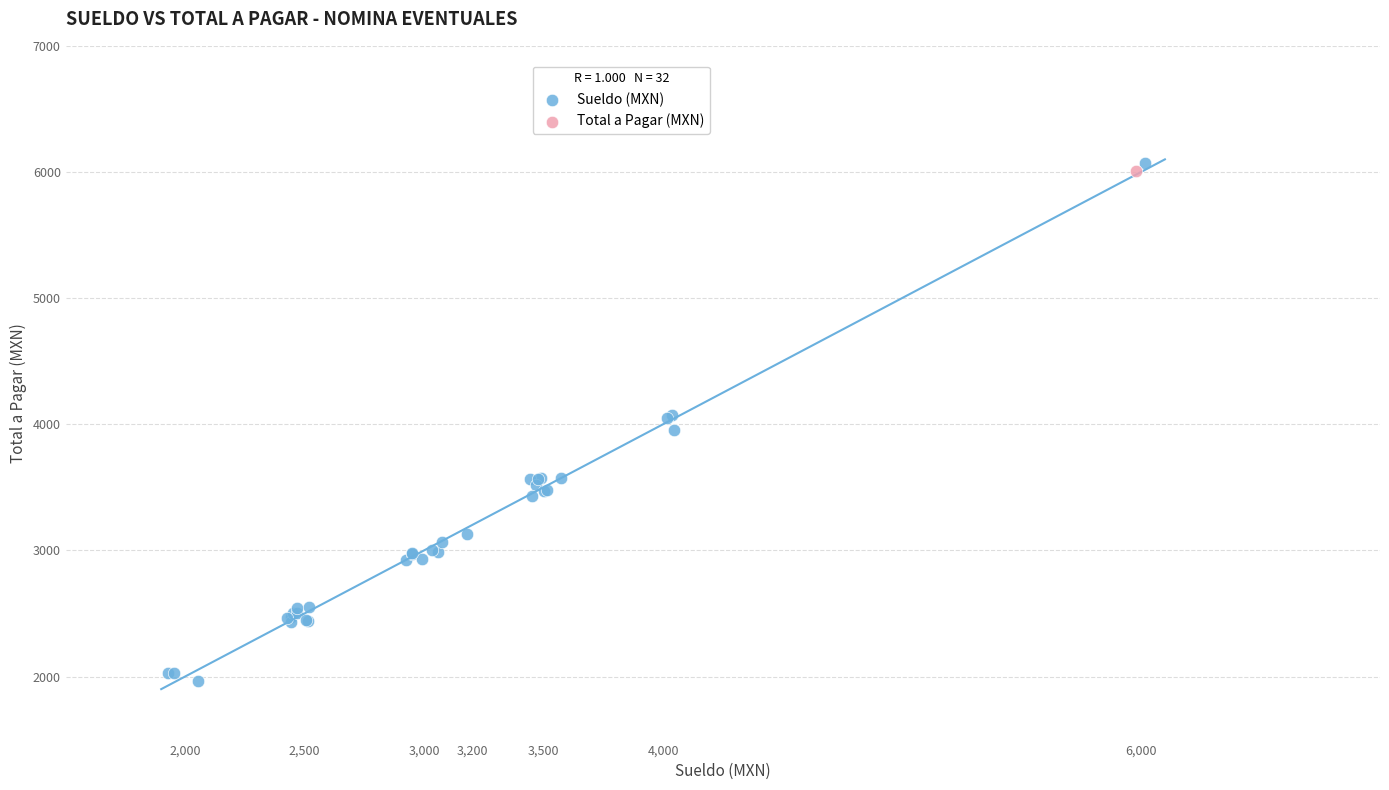

What are all the series names shown in the legend?

Sueldo (MXN), Total a Pagar (MXN)